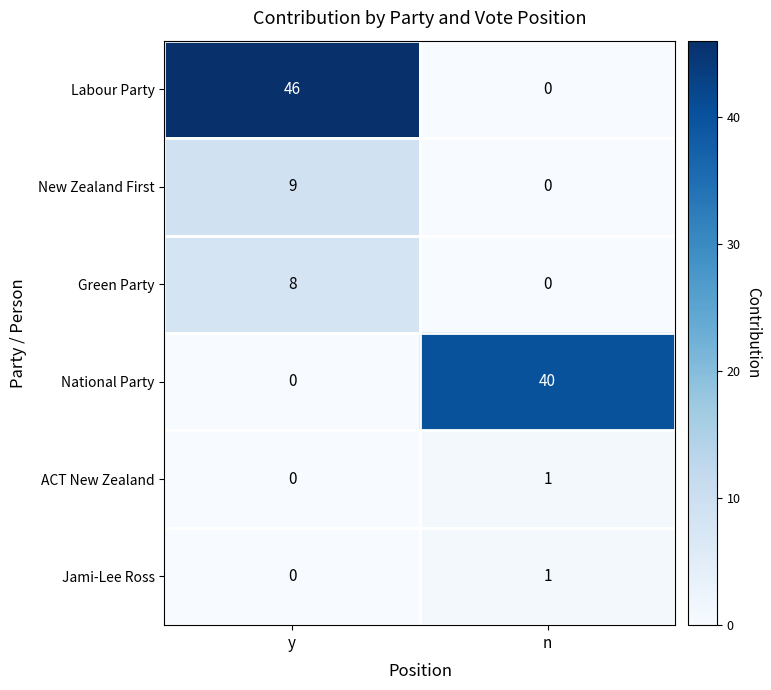

Reading right to left, transcribe all the data shown in this chart.

Labour Party: 0	46
New Zealand First: 0	9
Green Party: 0	8
National Party: 40	0
ACT New Zealand: 1	0
Jami-Lee Ross: 1	0